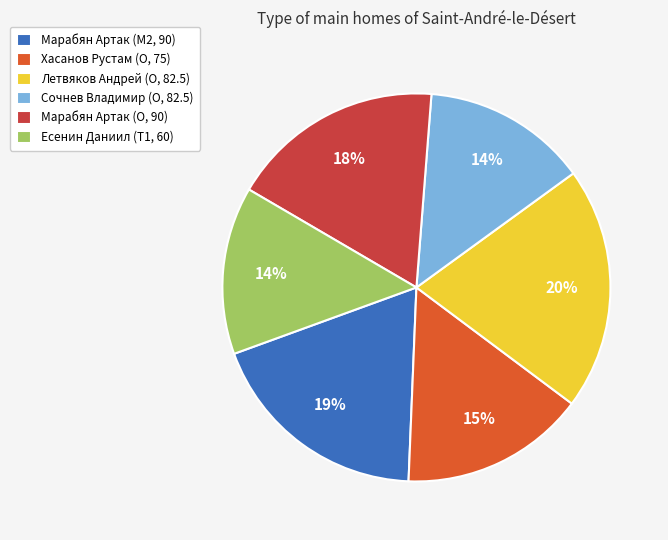

Between Летвяков Андрей (O, 82.5) and Сочнев Владимир (O, 82.5), which is larger?

Летвяков Андрей (O, 82.5)